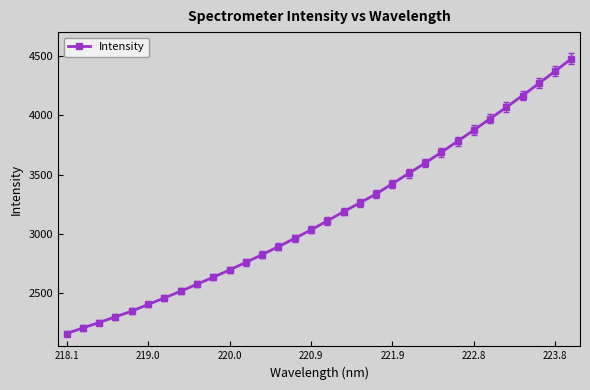

What is the smallest value displayed?

2156.2